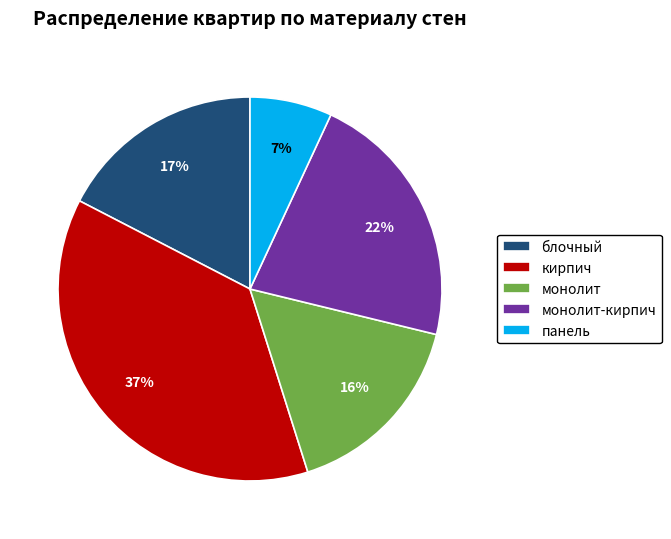

To the nearest percent, what is the combined percentage of кирпич and блочный?

55%